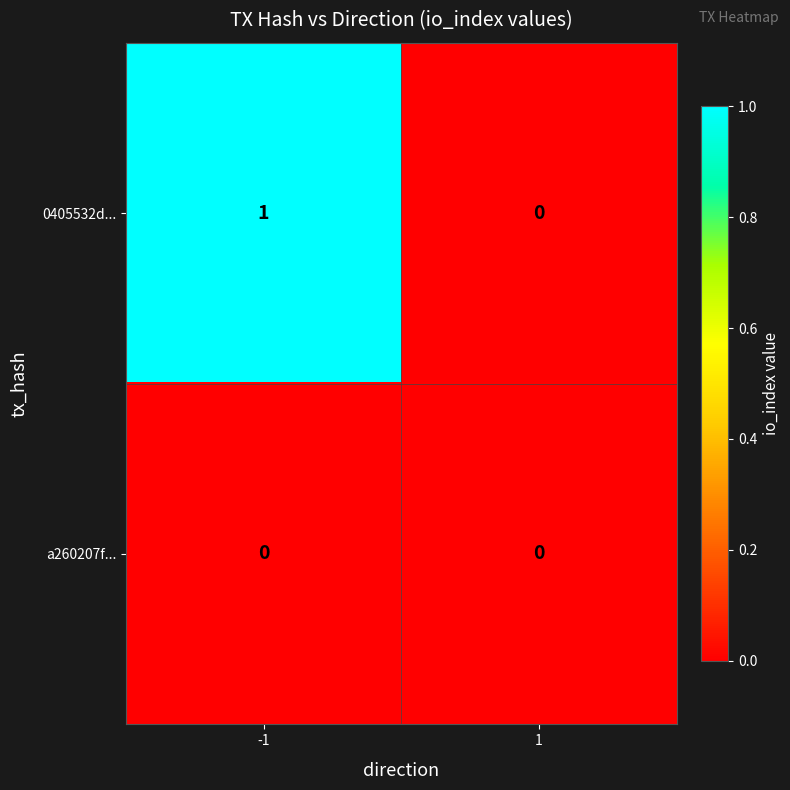

Which category has the highest value across all series?

-1